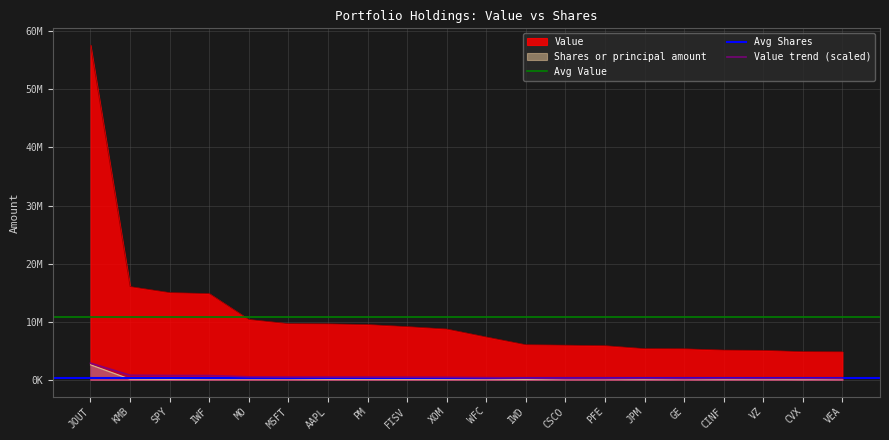

True or false: Shares or principal amount and Value intersect in this chart.

False